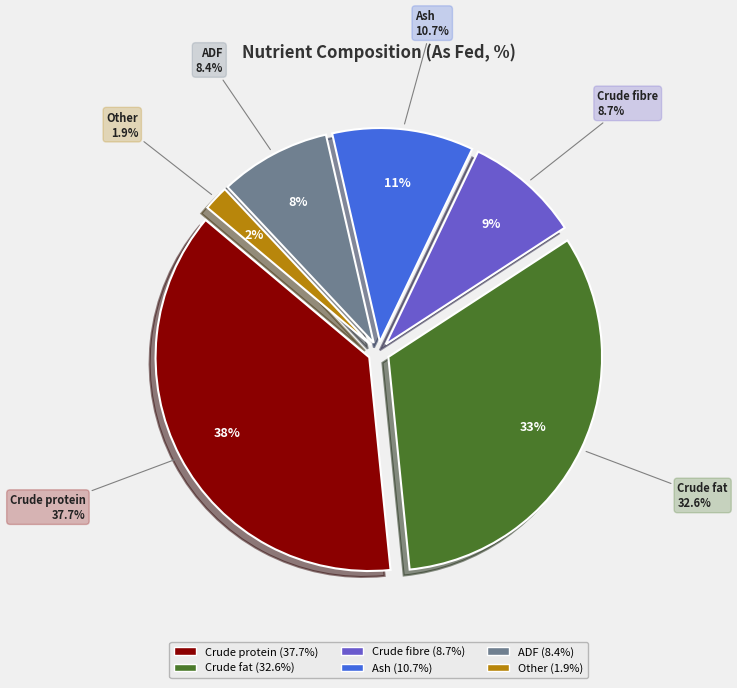

The Ash slice represents 11% of the pie. True or false?

True